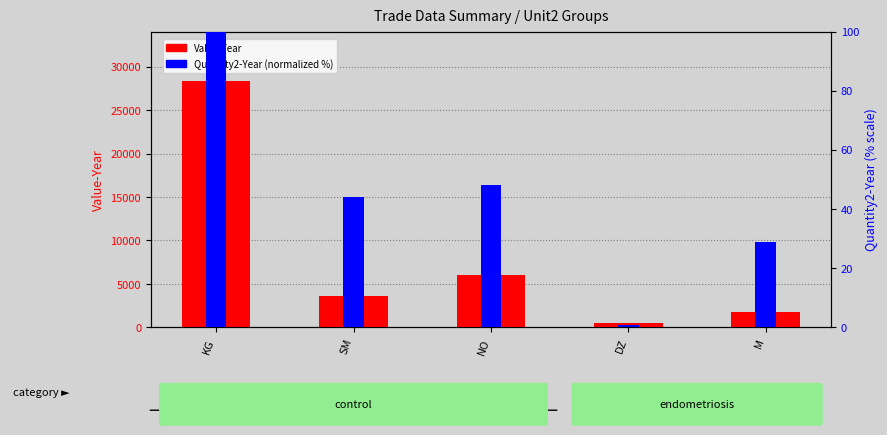

Which label corresponds to the smallest value in the chart?

DZ